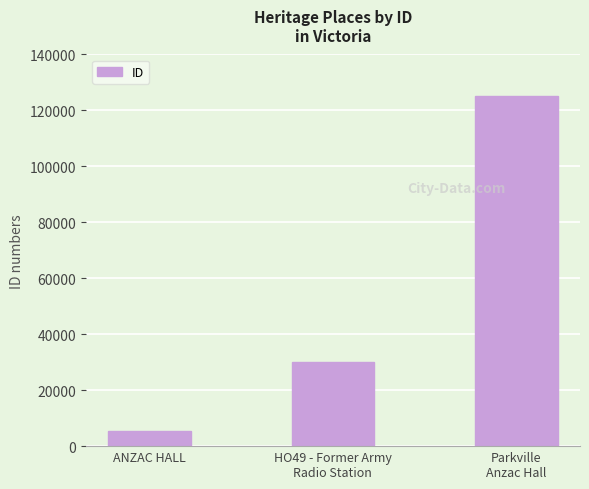

What position from the right is Parkville
Anzac Hall?

1